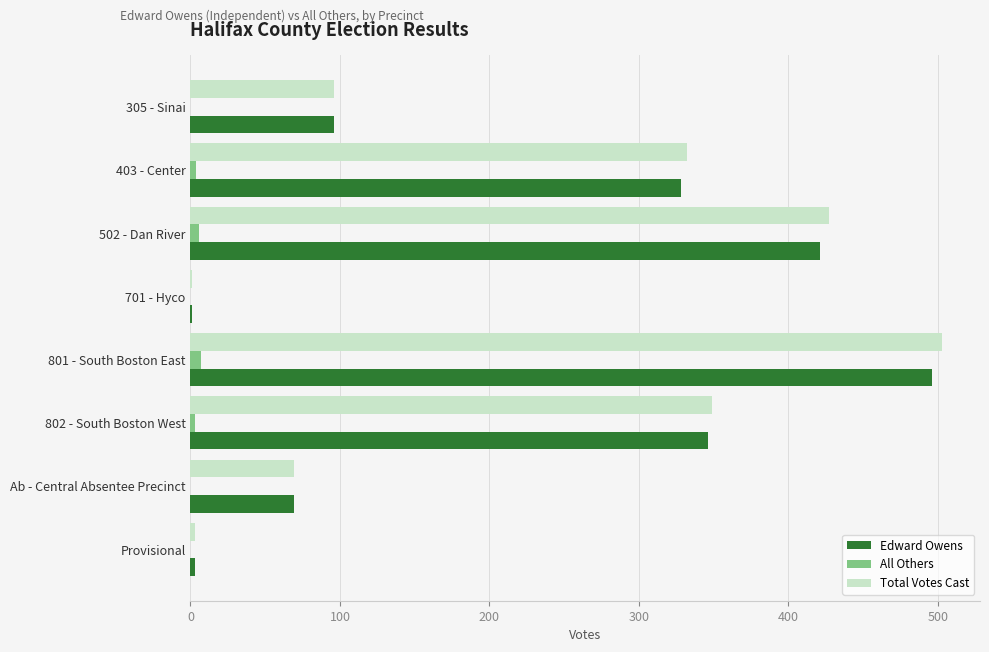

Which series has the widest spread of values?

Total Votes Cast